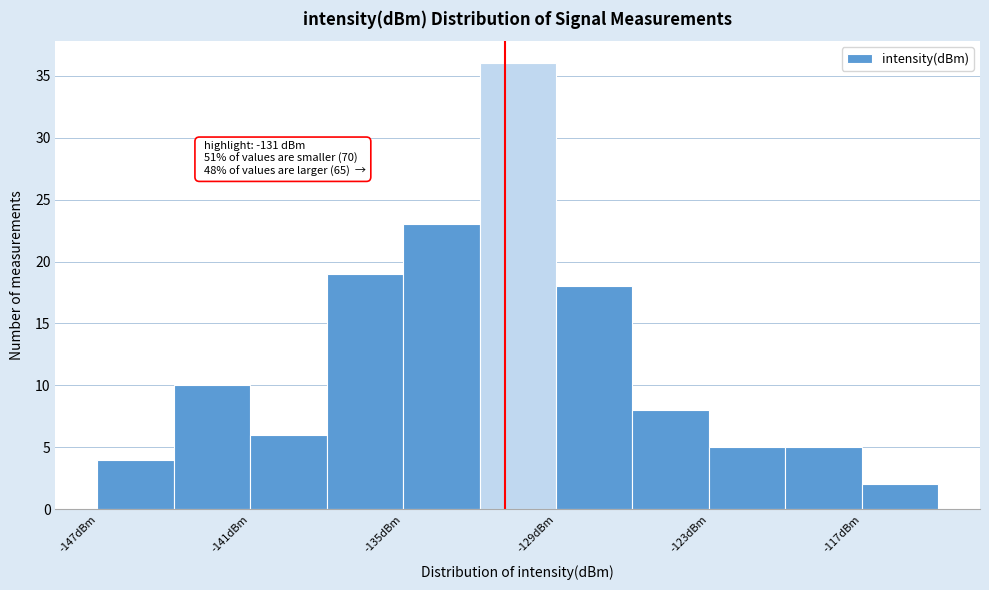

Around what value on the x-axis is the tallest bar? Give the approximate position of its centre, as read against the axis.

-130